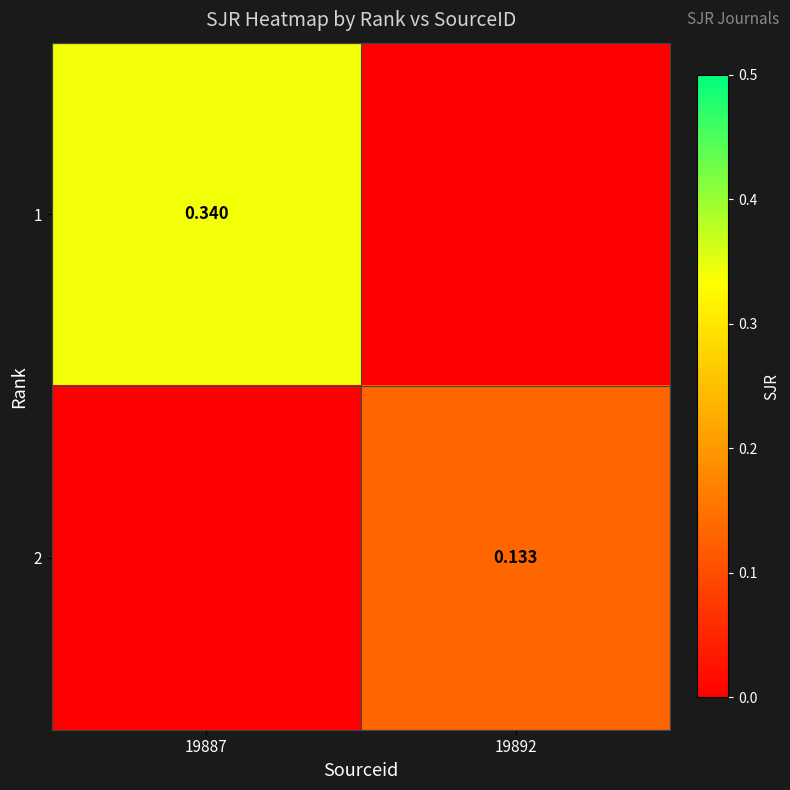

What is the sum of all 2 values?

0.1